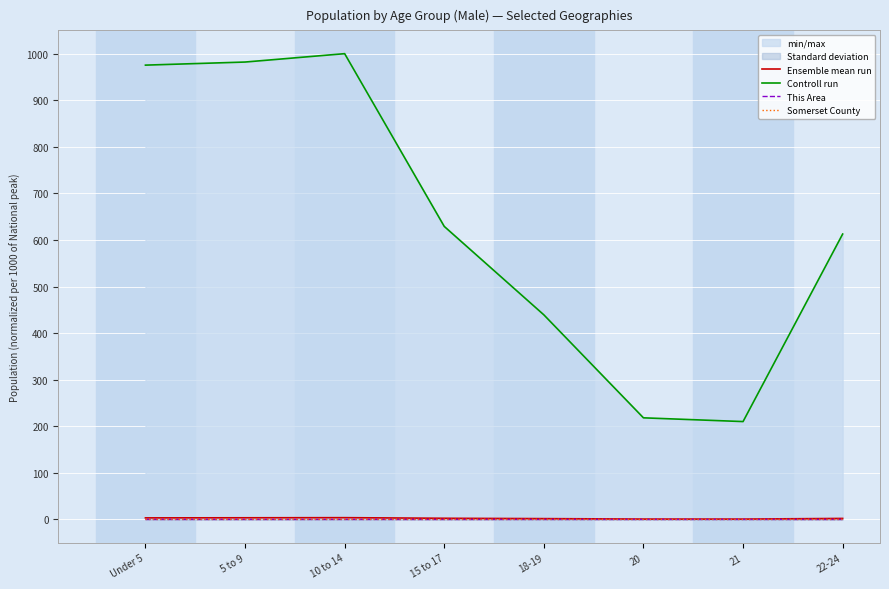

Does the chart display data point markers on the line(s)?

No